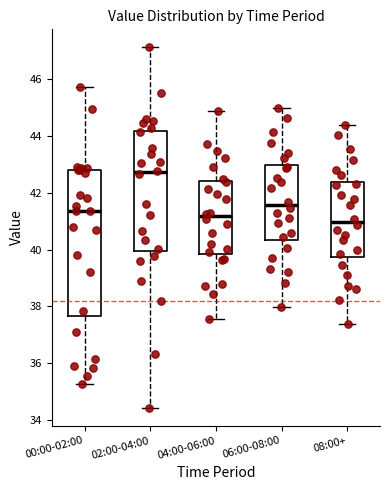

Reading left to right, read every box against the y-axis: the position of its median line, the range the box covers, and the ends of its whiskers. The values are not printed on the chart, so give them approximately, as read against the axis.

00:00-02:00: median 41.4, box 37.6 to 42.8, whiskers 35.2 to 45.8
02:00-04:00: median 42.8, box 40.0 to 44.2, whiskers 34.4 to 47.2
04:00-06:00: median 41.2, box 39.8 to 42.4, whiskers 37.6 to 44.8
06:00-08:00: median 41.6, box 40.4 to 43.0, whiskers 38.0 to 45.0
08:00+: median 41.0, box 39.8 to 42.4, whiskers 37.4 to 44.4